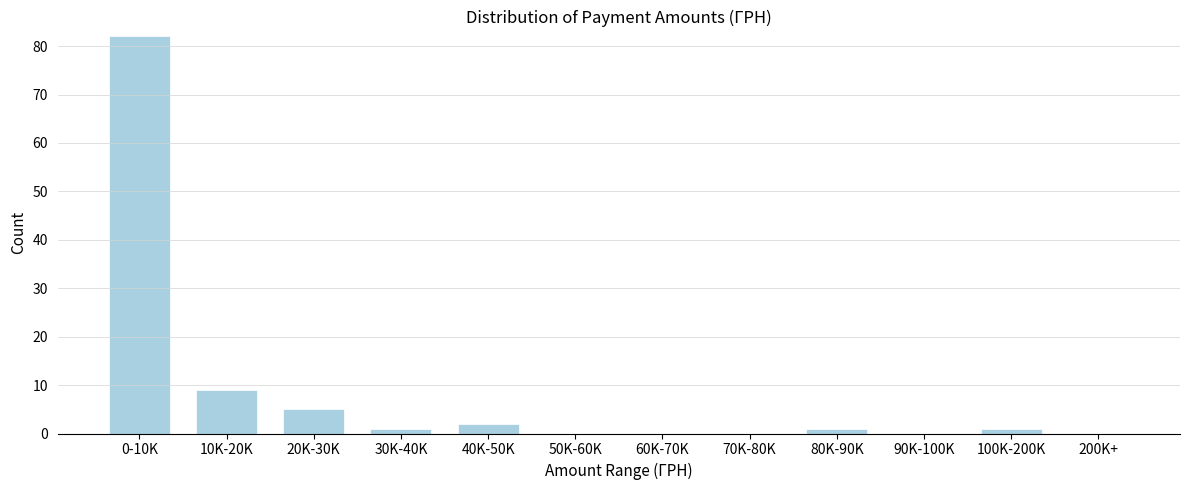

Reading left to right, extract all data points from this chart.

0-10K=82	10K-20K=9	20K-30K=5	30K-40K=1	40K-50K=2	50K-60K=0	60K-70K=0	70K-80K=0	80K-90K=1	90K-100K=0	100K-200K=1	200K+=0